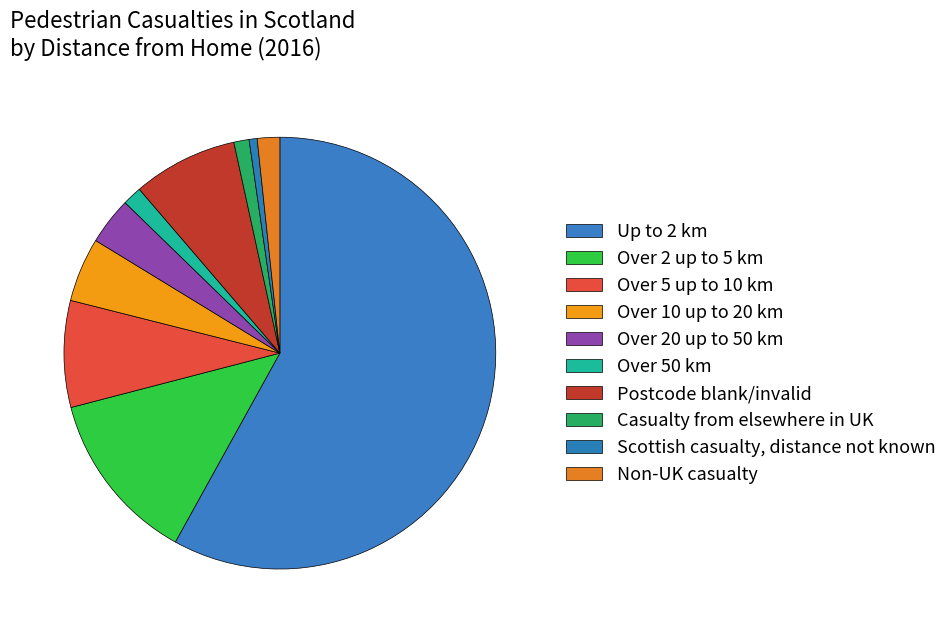

What percentage is NOT represented by Over 50 km?

98.6%